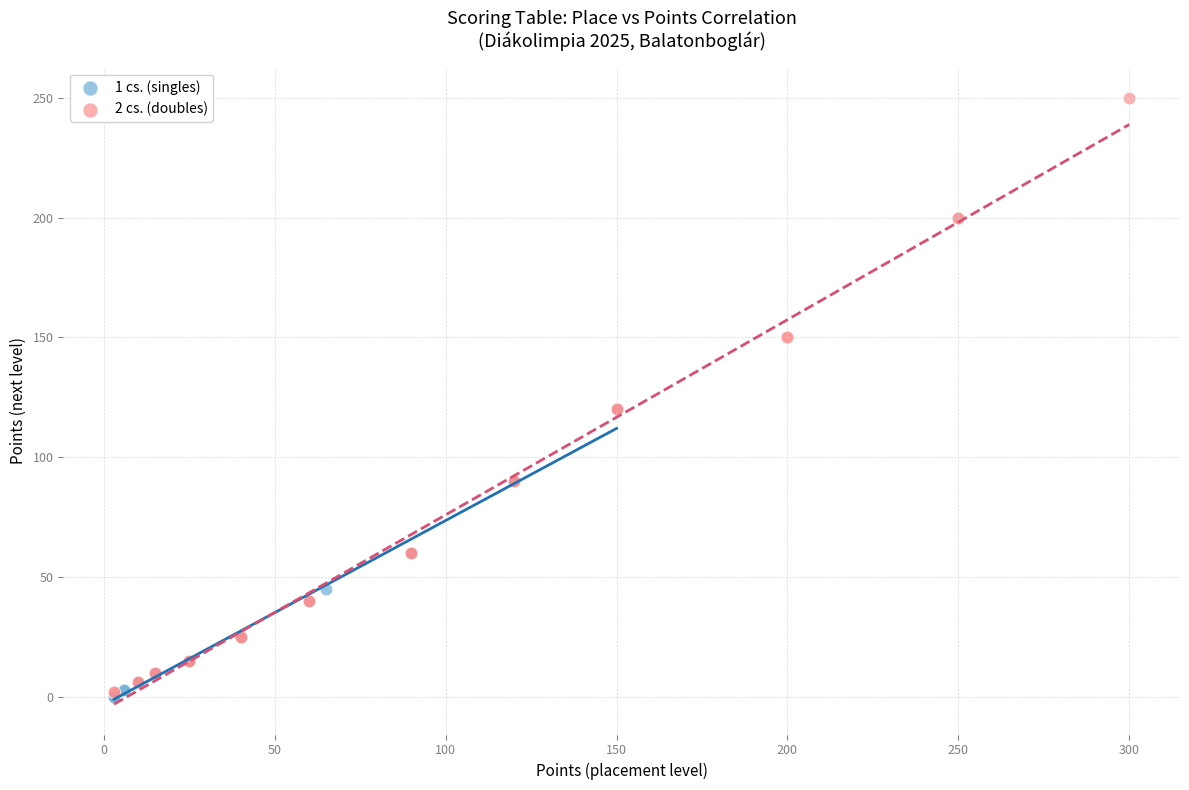

Which series has the largest Y range (max minus min)?

2 cs. (doubles)